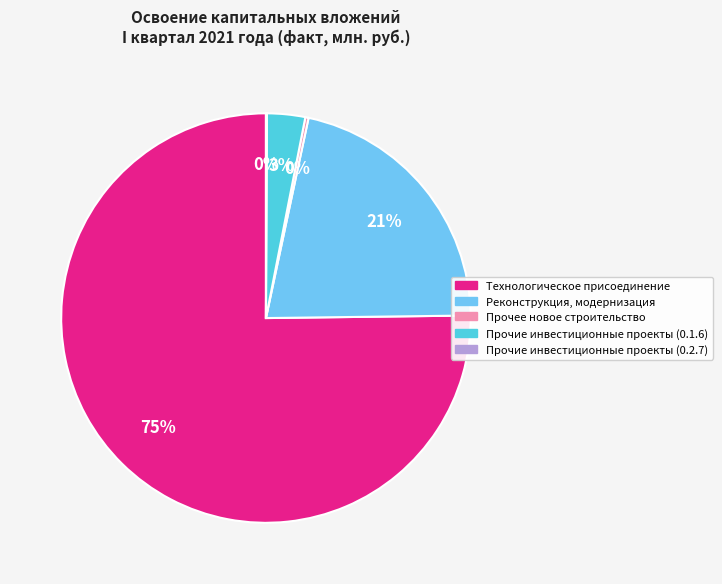

Count the number of slices in the pie.

5